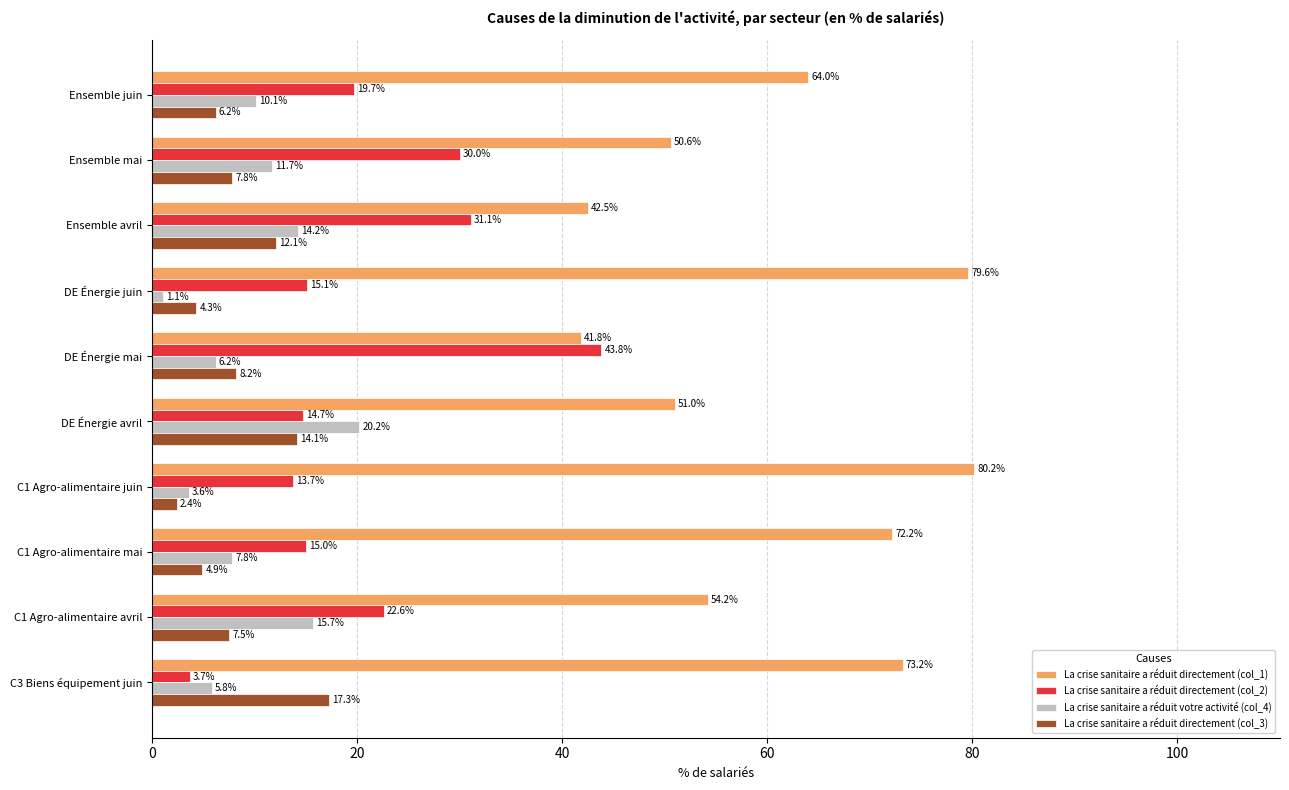

What is the sum of all La crise sanitaire a réduit directement (col_3) values?

84.8